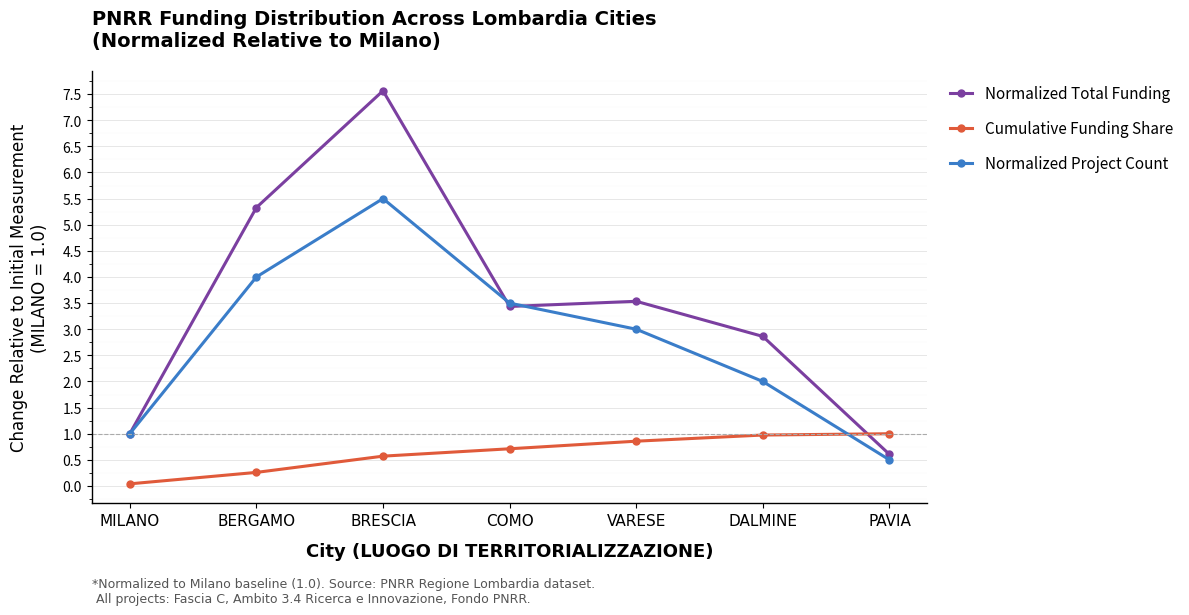

Where is the first local maximum for Normalized Project Count?

BRESCIA